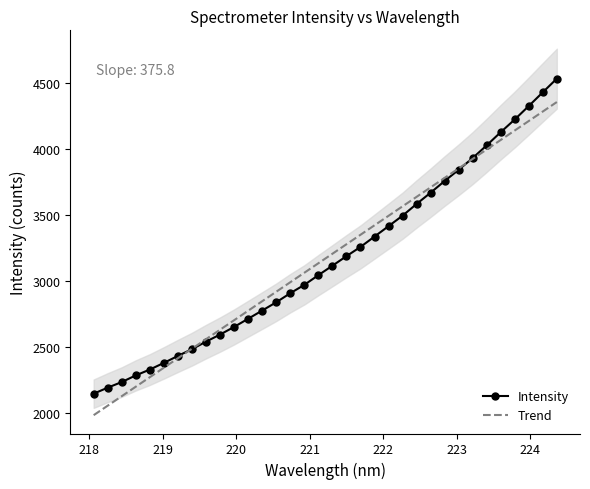

After their last crossing, which series has the higher values: Trend or Intensity?

Intensity